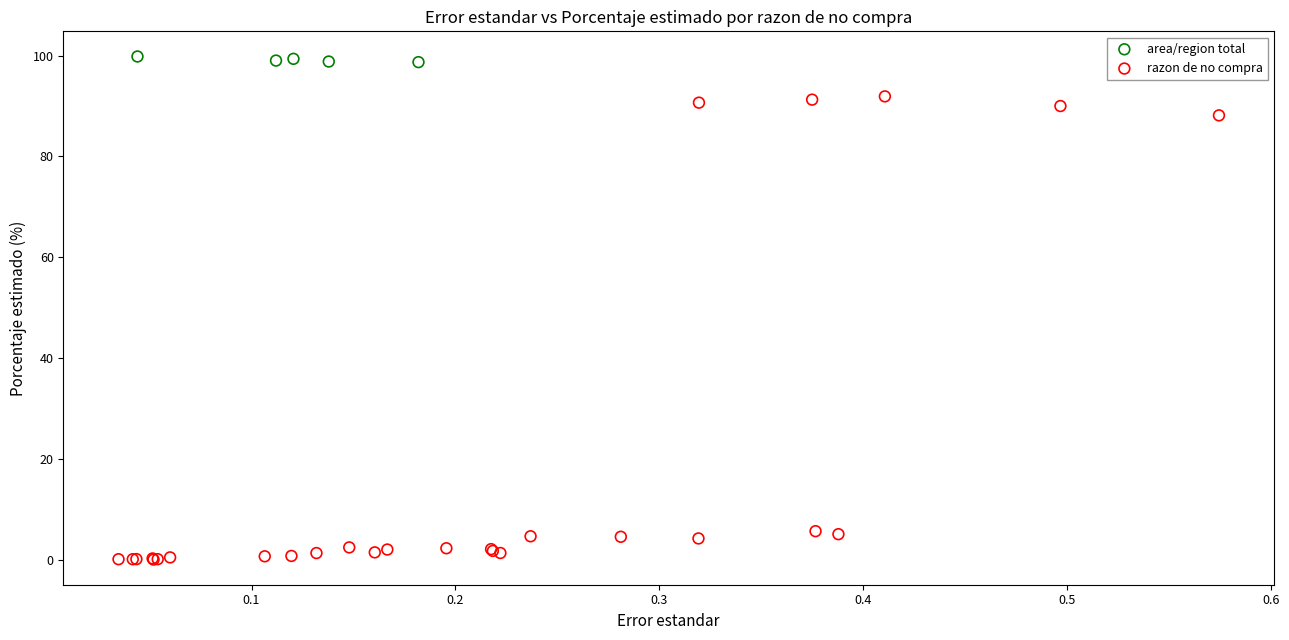

Which series contains the highest Y value?

area/region total